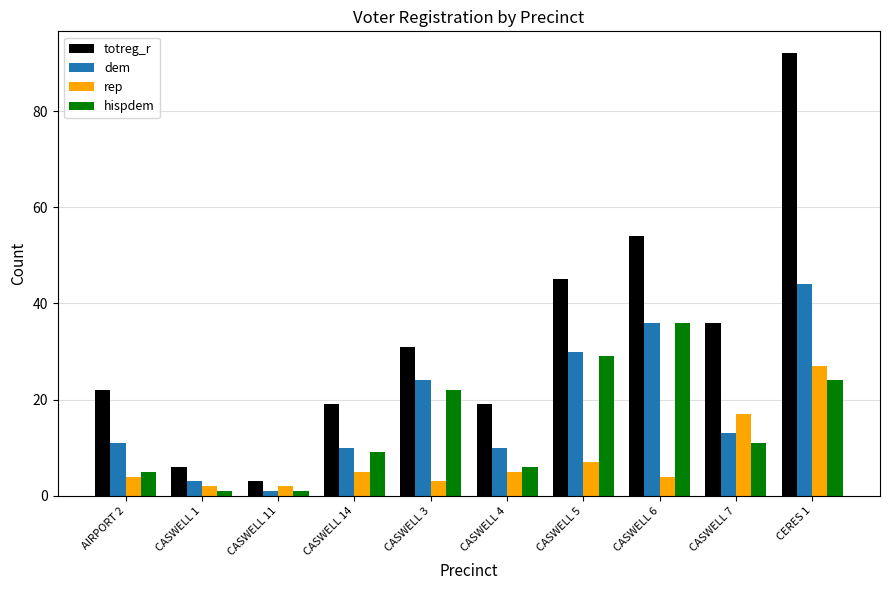

Does the chart contain any negative values?

No